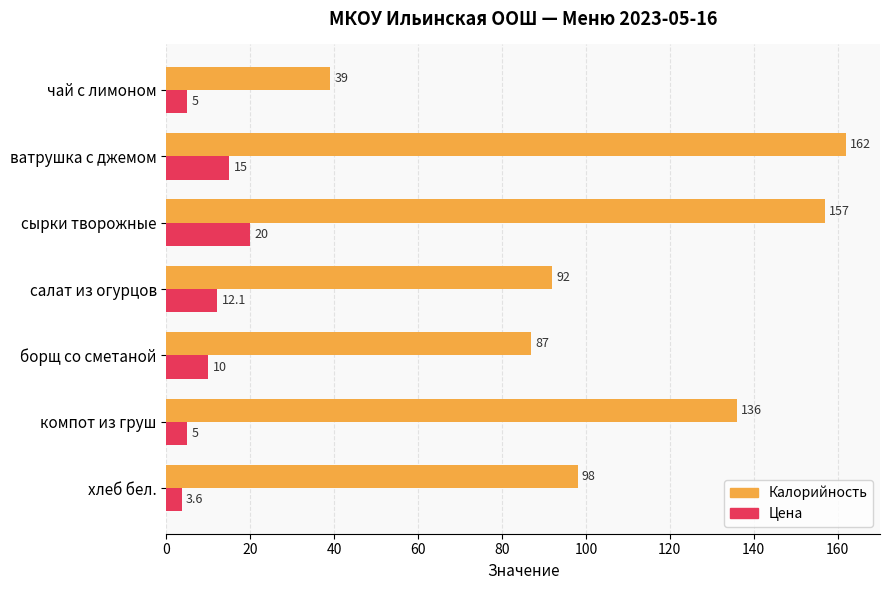

Which series has the largest total across all categories?

Калорийность